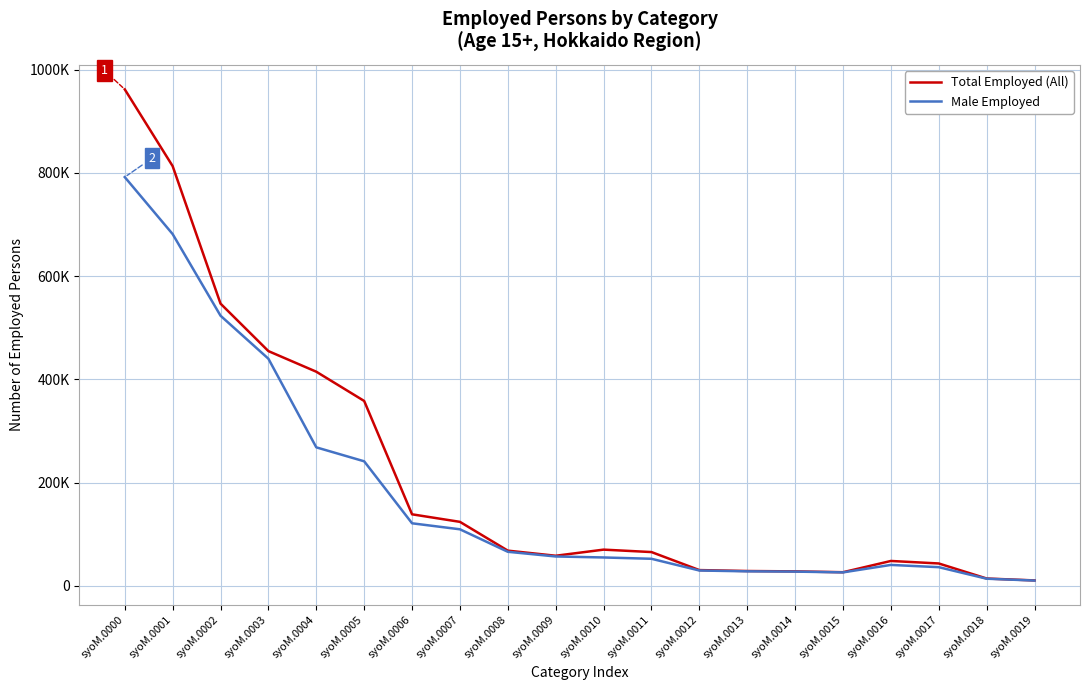

Is this an area chart (filled region under the line)?

No